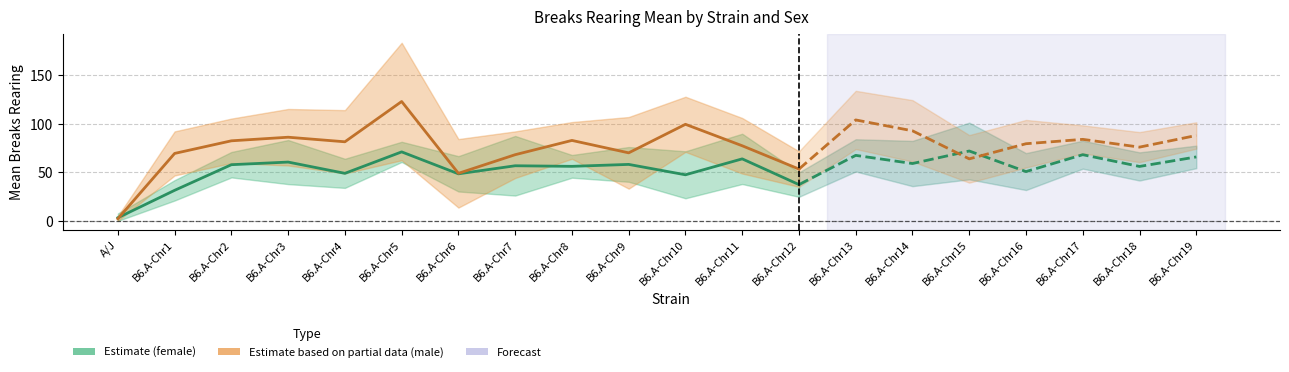

Which series ends up on top after the final intersection of Estimate (male) and Estimate (female)?

Estimate (male)